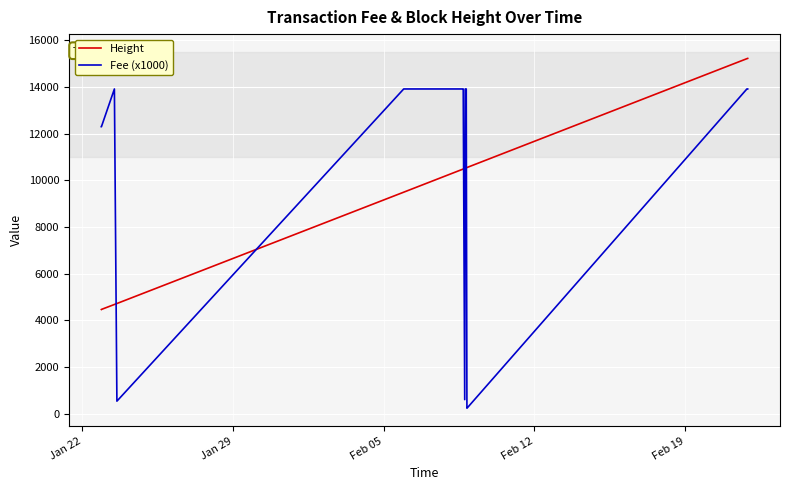

What is the maximum value shown in the chart?

15222.0